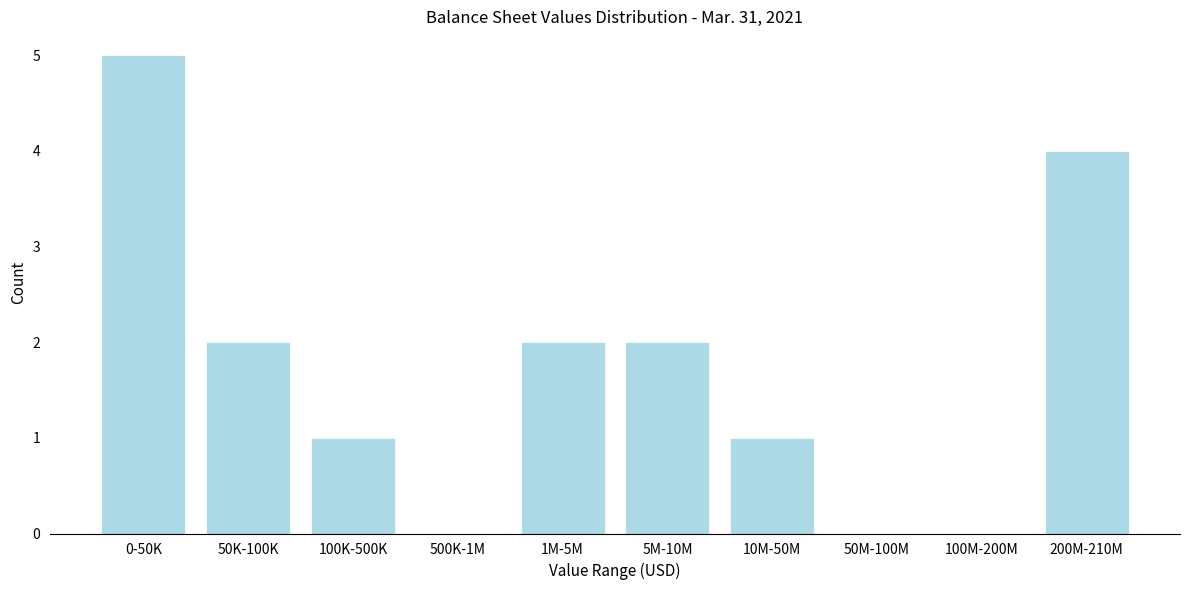

Reading left to right, list all the values displayed in this chart.

0-50K=5	50K-100K=2	100K-500K=1	500K-1M=0	1M-5M=2	5M-10M=2	10M-50M=1	50M-100M=0	100M-200M=0	200M-210M=4